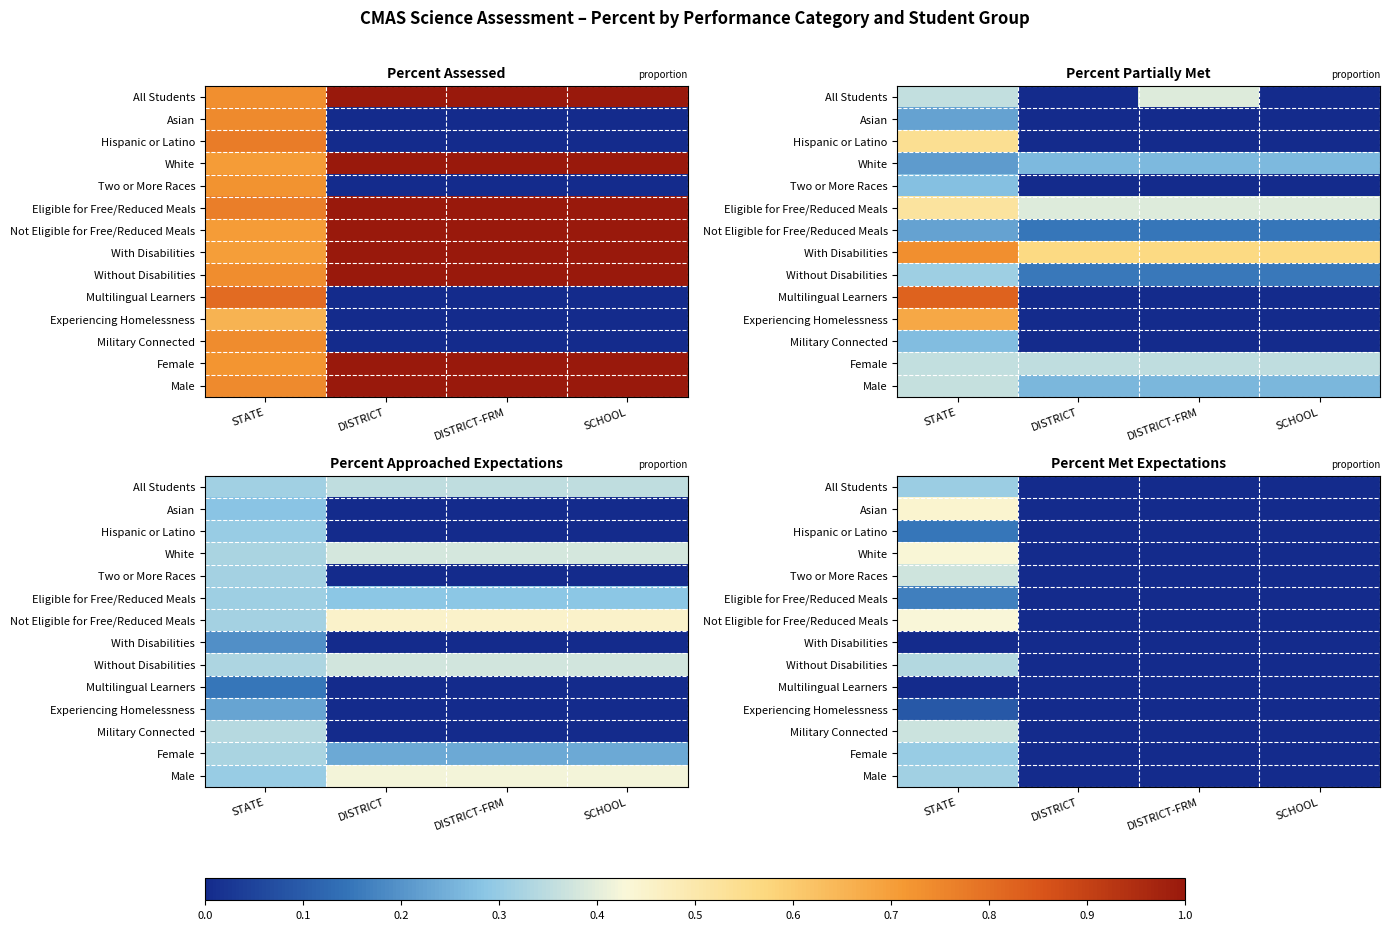

Is it true that Not Eligible for Free/Reduced Meals equals 0.2 at DISTRICT-FRM?

False